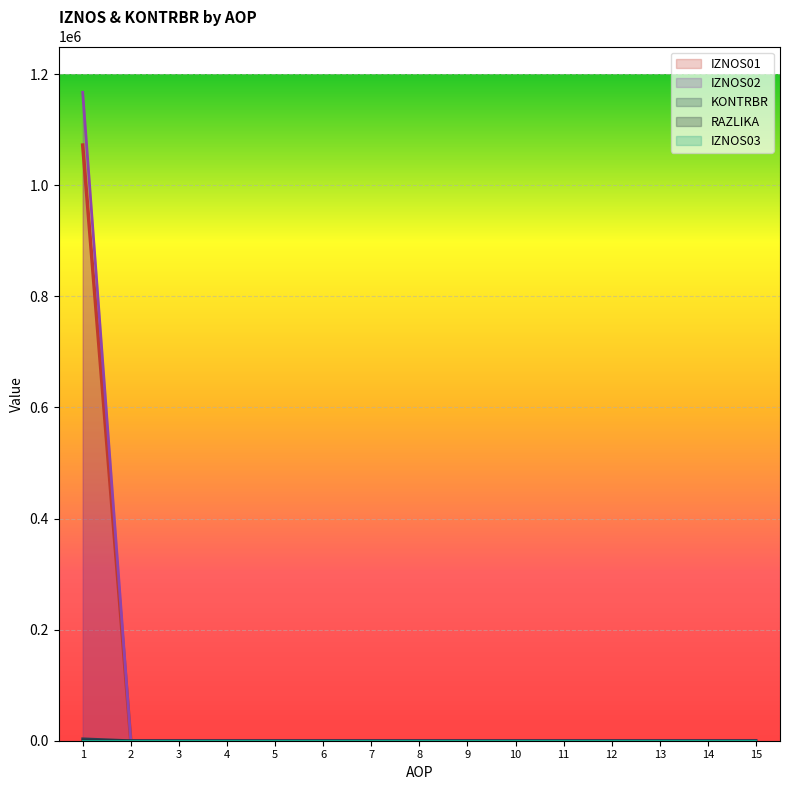

True or false: IZNOS02 has a value of 0.0 at 8.

True